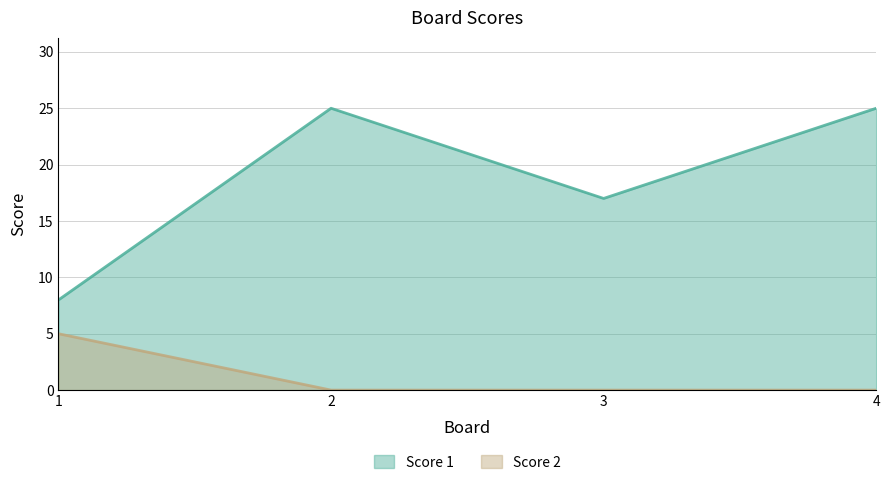

List the series in order of their peak value, highest first.

Score 1, Score 2